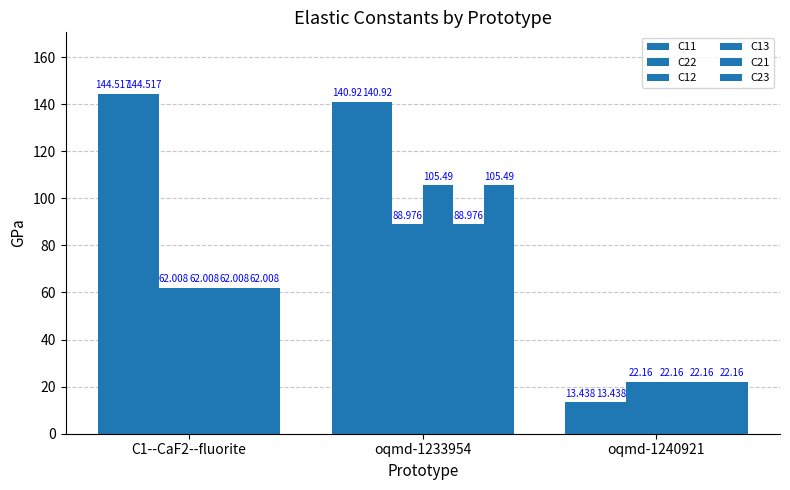

How many groups of bars are there?

3